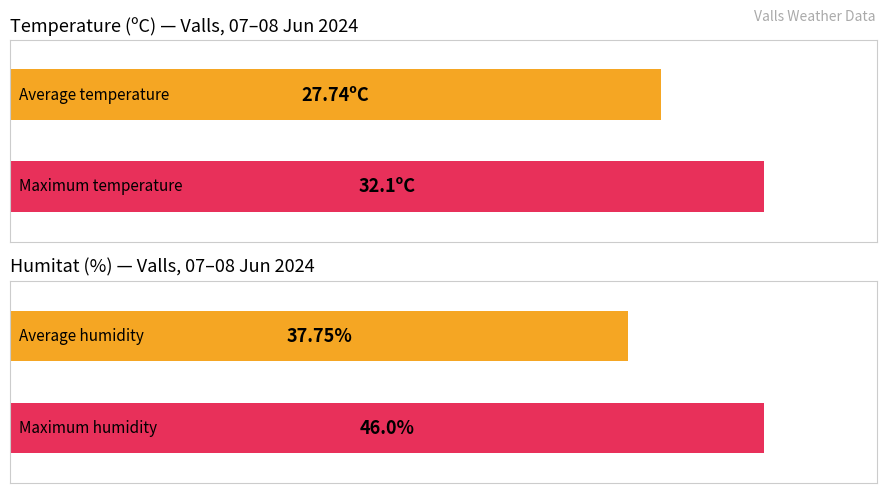

Which series has the largest total across all categories?

Humitat (%)